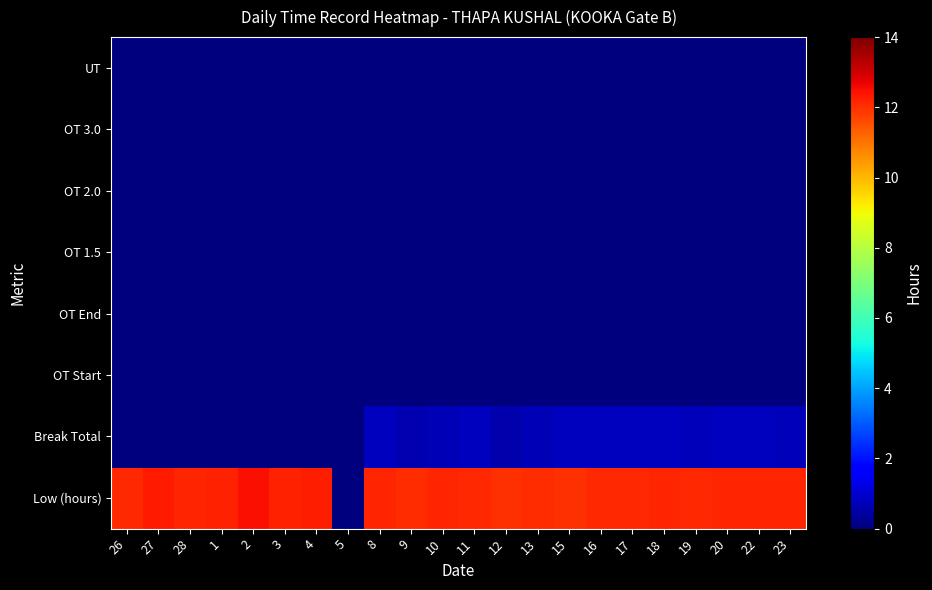

What is the difference between the highest and lowest values at 9?

12.1